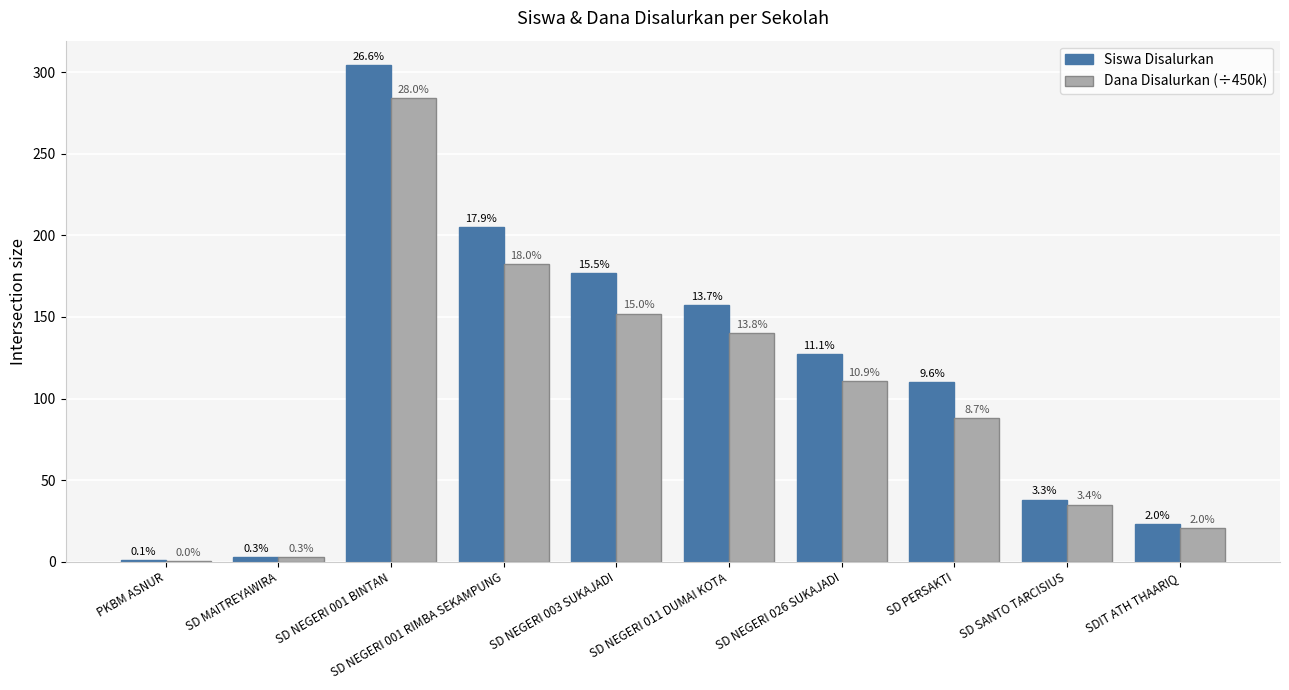

Reading left to right, extract all data points from this chart.

Siswa Disalurkan: 1.0	3.0	304.0	205.0	177.0	157.0	127.0	110.0	38.0	23.0
Dana Disalurkan (÷450k): 0.5	3.0	284.0	182.5	152.0	140.0	110.5	88.0	35.0	20.5